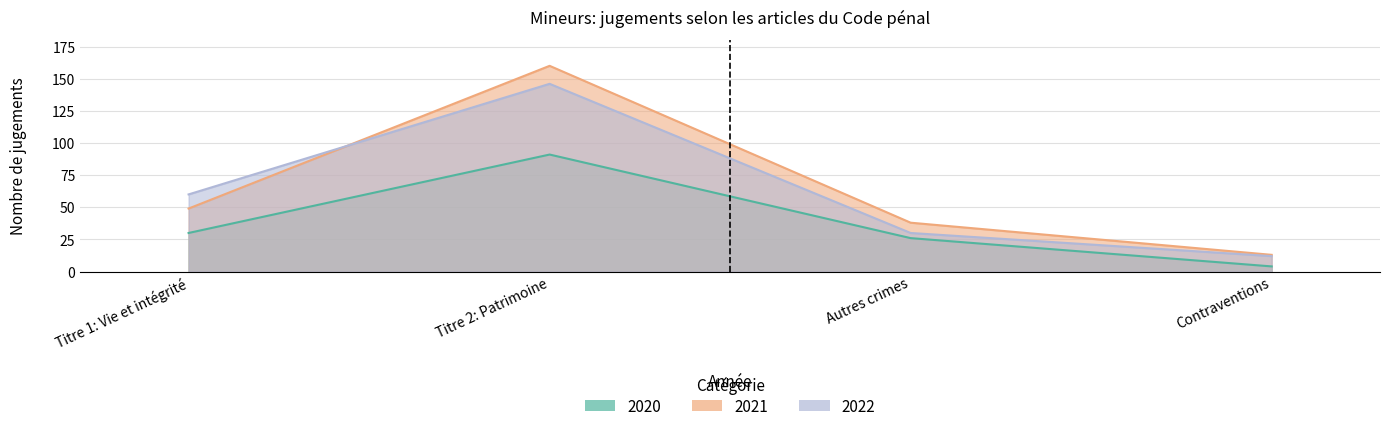

Is it true that 2020 equals 30 at Titre 1: Vie et intégrité?

True